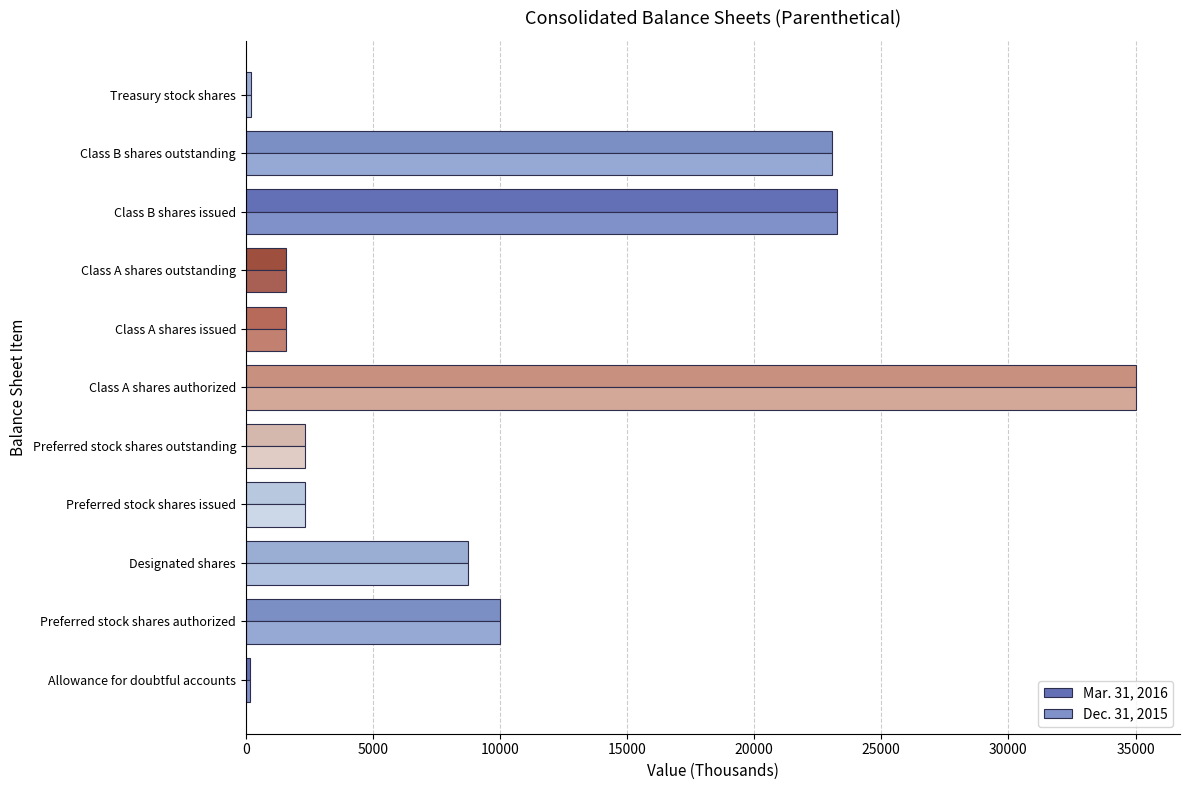

Which label corresponds to the largest value in the chart?

Class A shares authorized